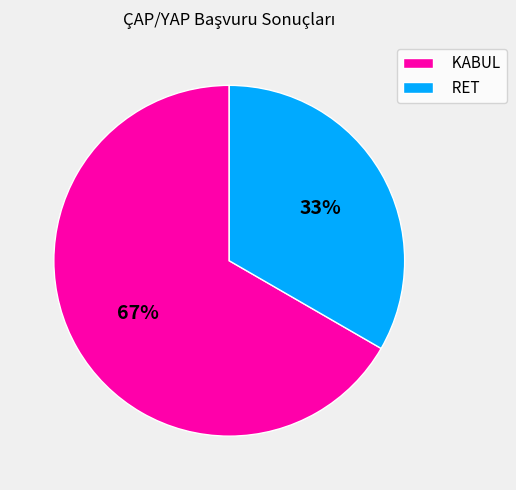

Do KABUL and RET together represent more than half of the pie?

Yes